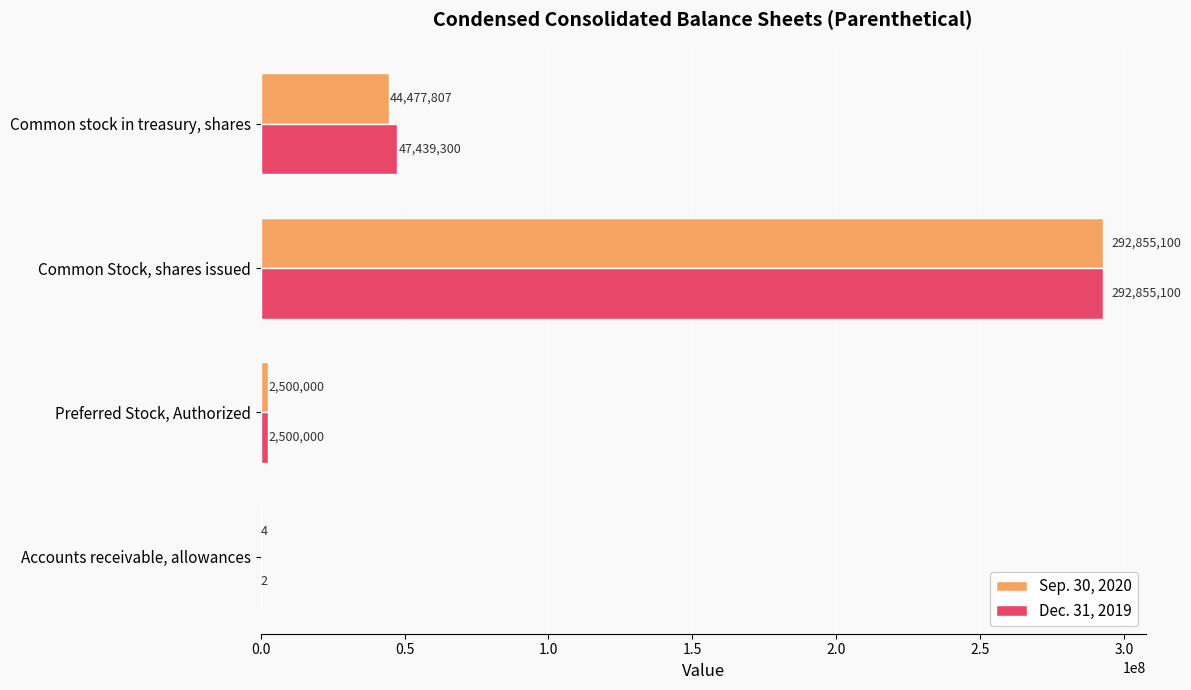

The Dec. 31, 2019 series shows 16877537.9 at Common stock in treasury, shares. True or false?

False